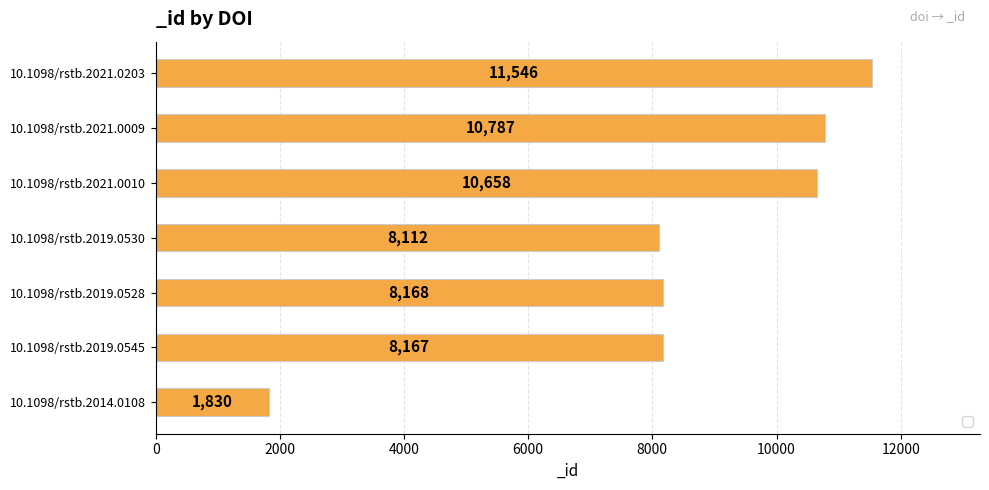

Which label corresponds to the smallest value in the chart?

10.1098/rstb.2014.0108